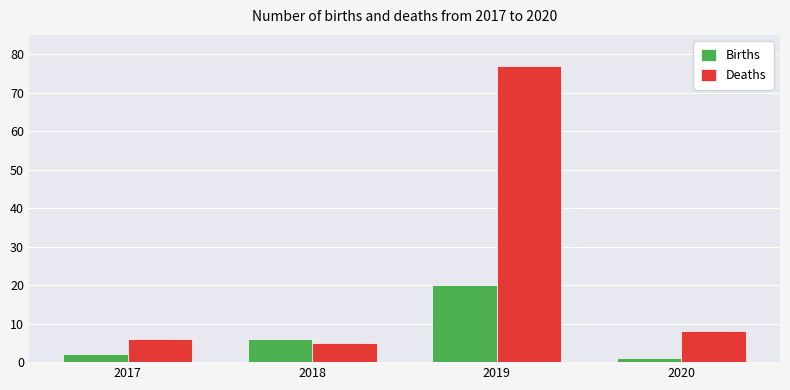

Which series has the widest spread of values?

Deaths